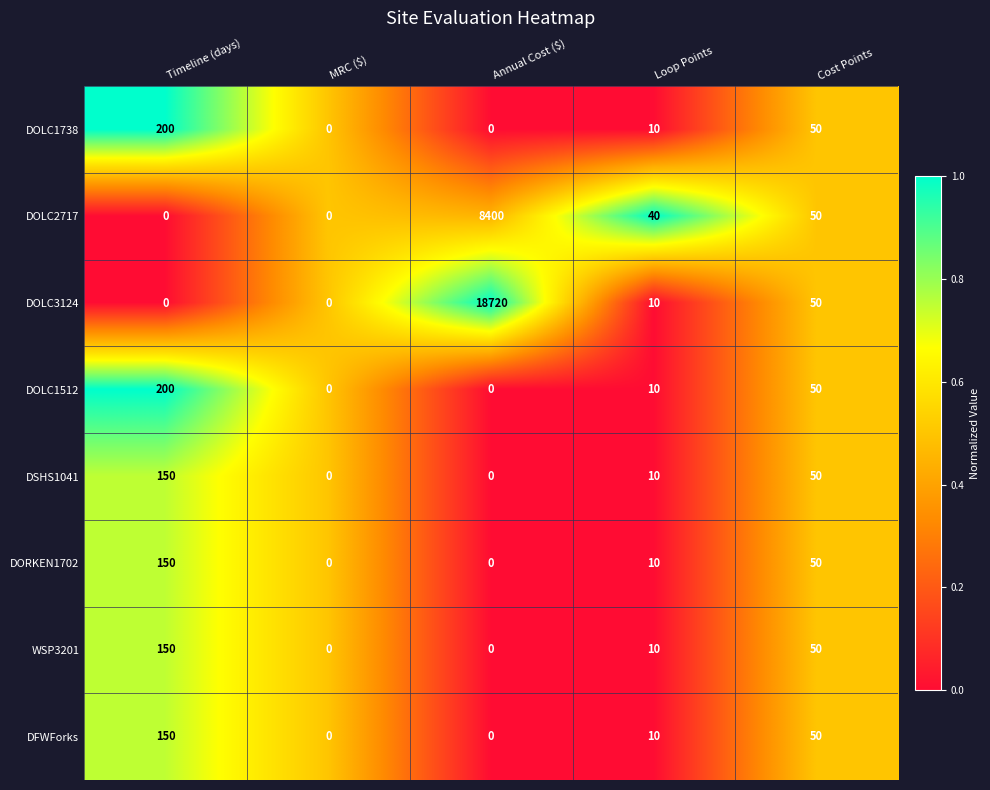

Which series has the largest total across all categories?

DOLC3124